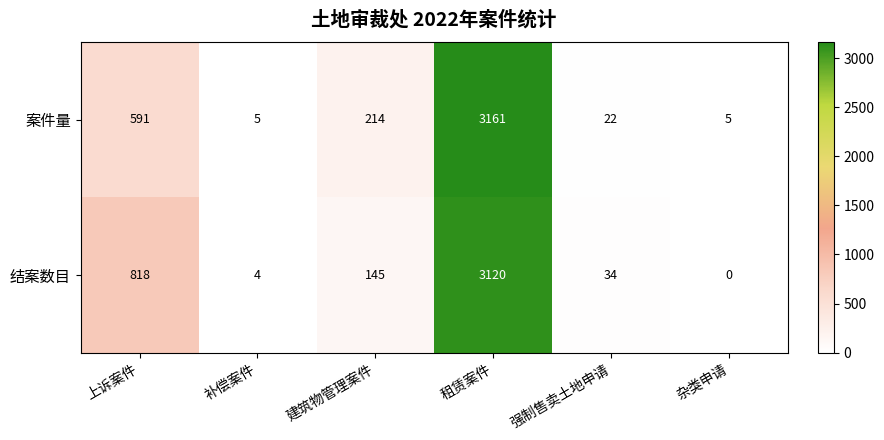

Rank the series at 强制售卖土地申请 from highest to lowest value.

结案数目, 案件量